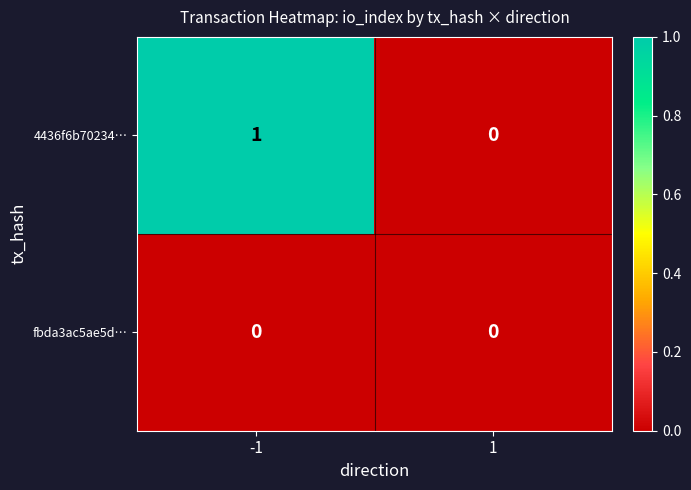

Which series has the largest range (max minus min)?

4436f6b70234…